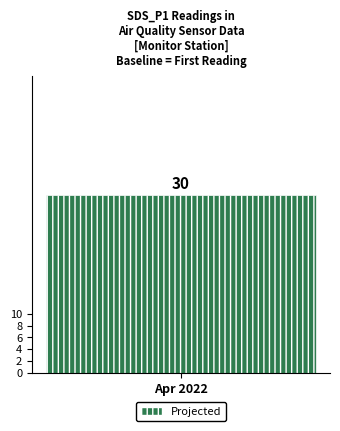

The chart shows a value of 43.3 at 03:45. True or false?

False